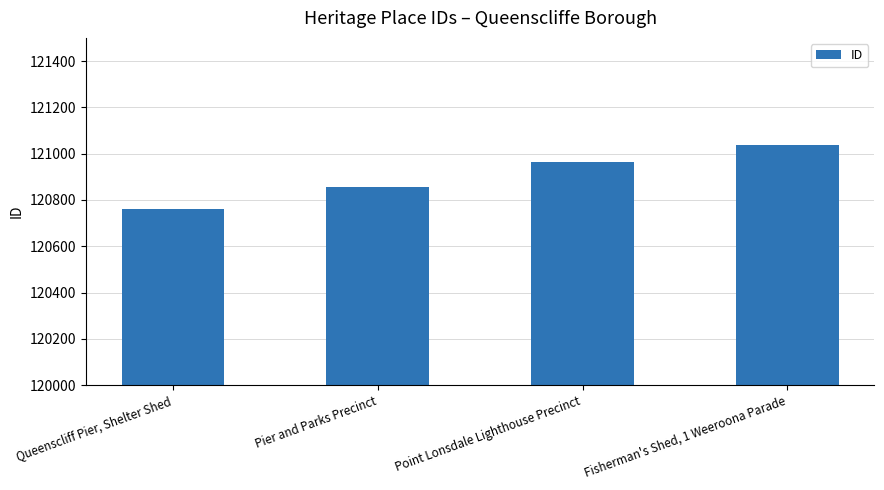

What is the sum of the values at Pier and Parks Precinct and Fisherman's Shed, 1 Weeroona Parade?

241896